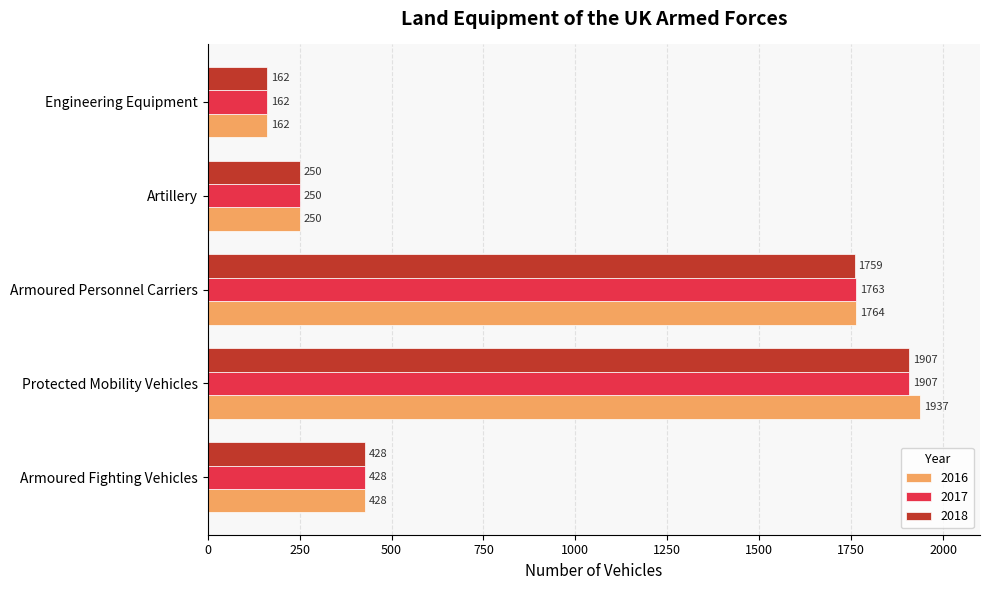

True or false: 2016 has a value of 1937 at Protected Mobility Vehicles.

True